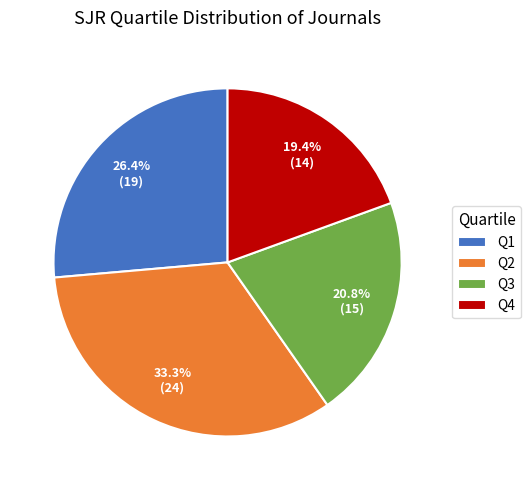

To the nearest percent, what percentage of the pie is Q3?

21%